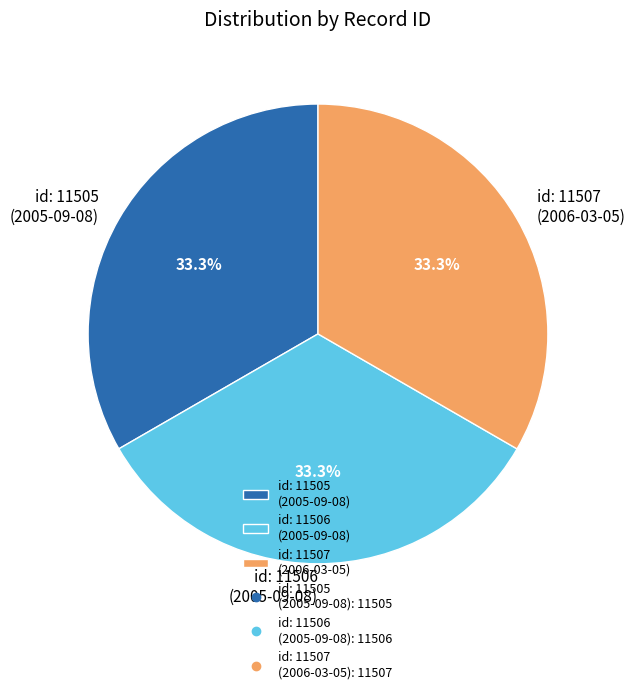

Approximately how many times larger is the value at id: 11505 (2005-09-08) compared to id: 11506 (2005-09-08)?

1.0